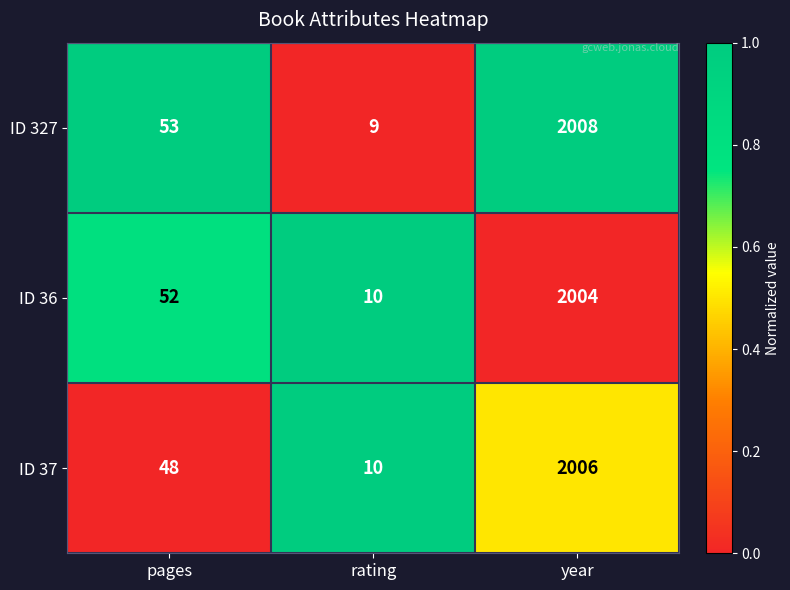

Is the value of ID 327 at rating greater than the value of ID 36 at year?

No